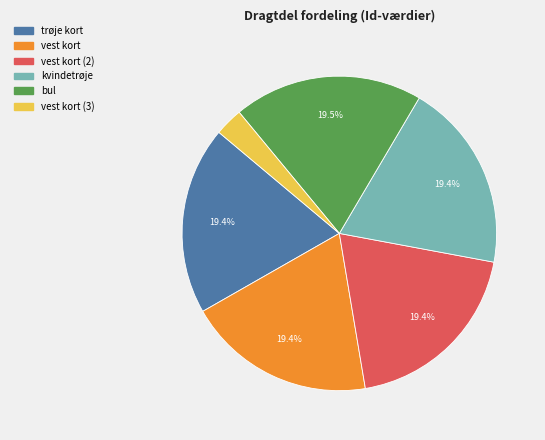

Is there a majority slice in this chart?

No